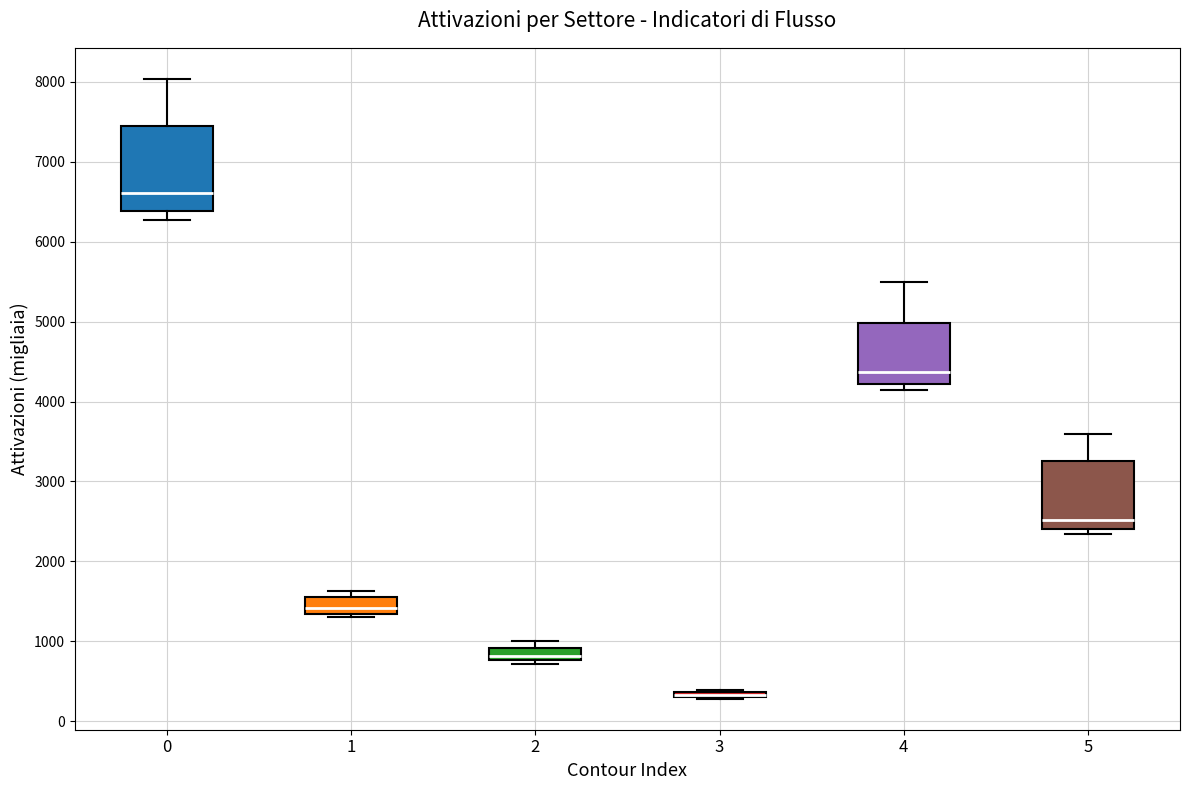

Where is the upper edge of the box at x = 2 on the y-axis? The values are not printed on the chart, so give them approximately, as read against the axis.

900